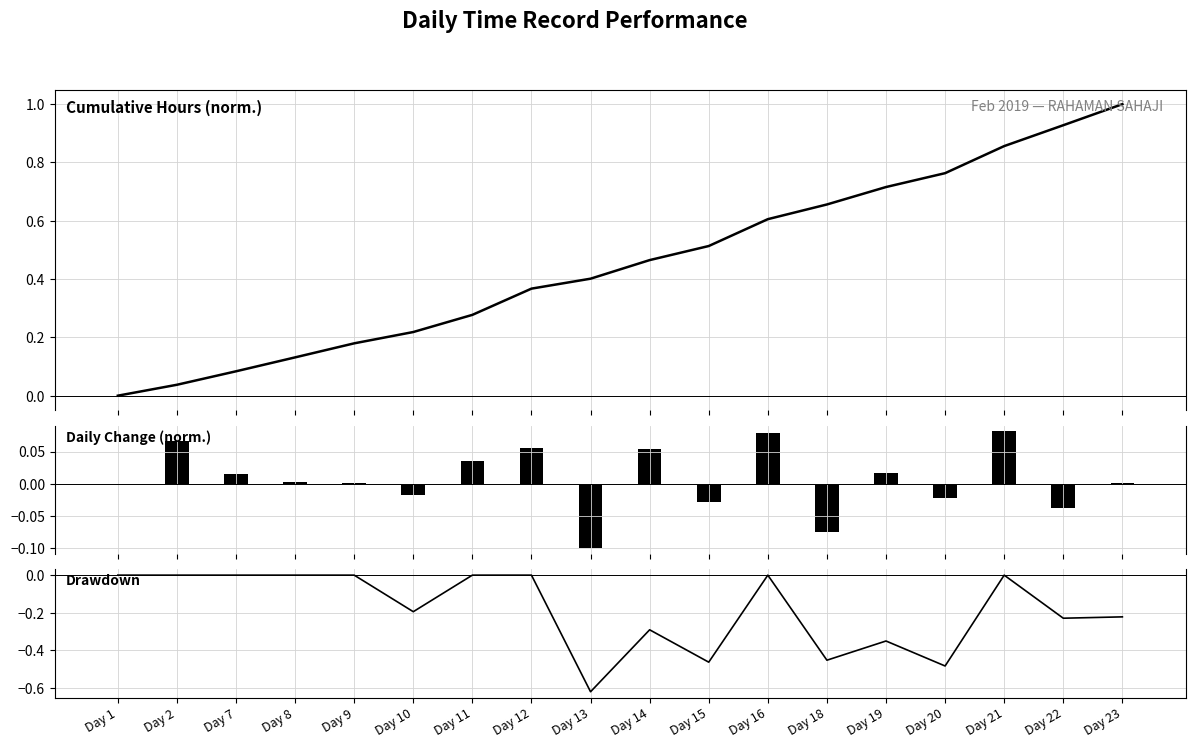

At which label does Daily Change reach its peak?

Day 21